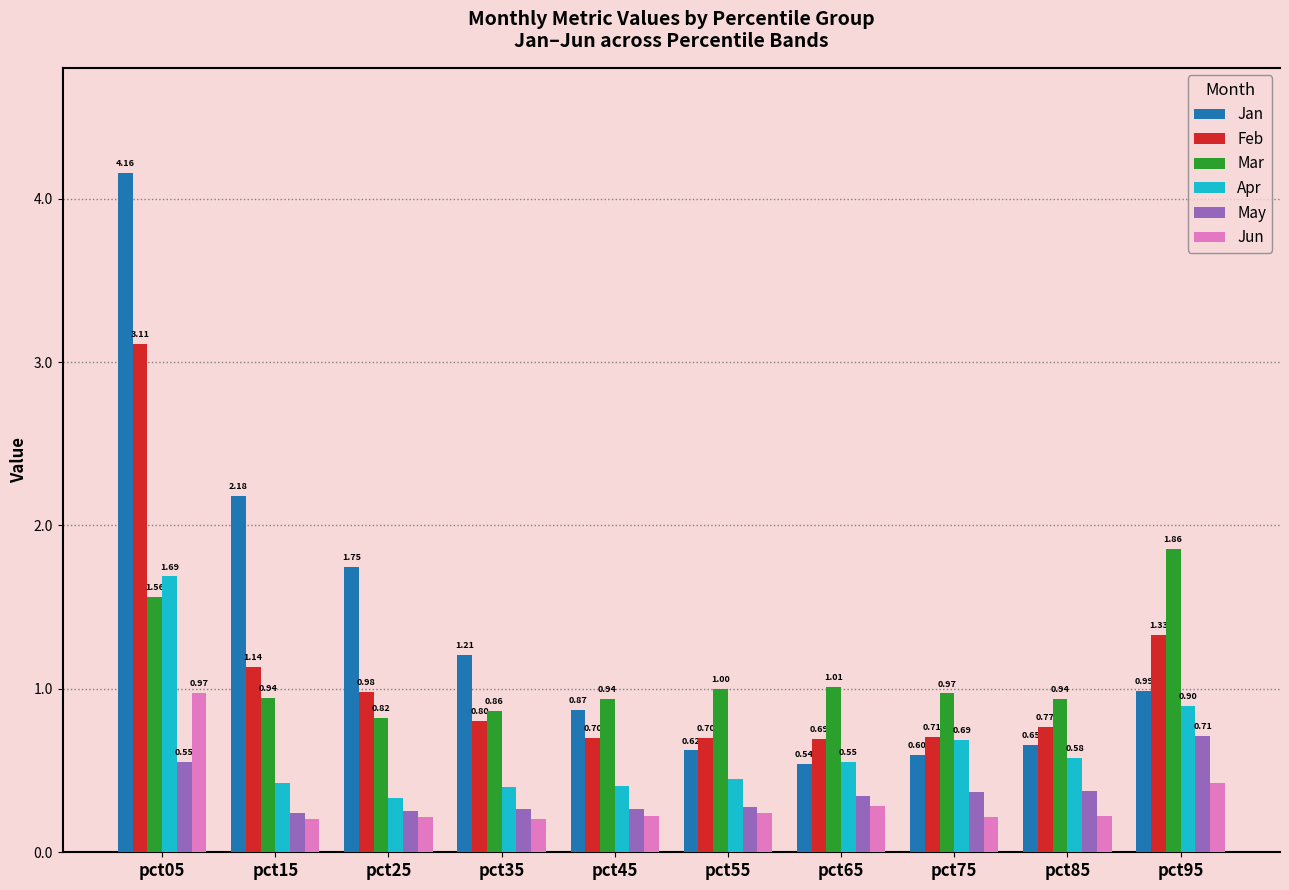

Which series has the largest range (max minus min)?

Jan